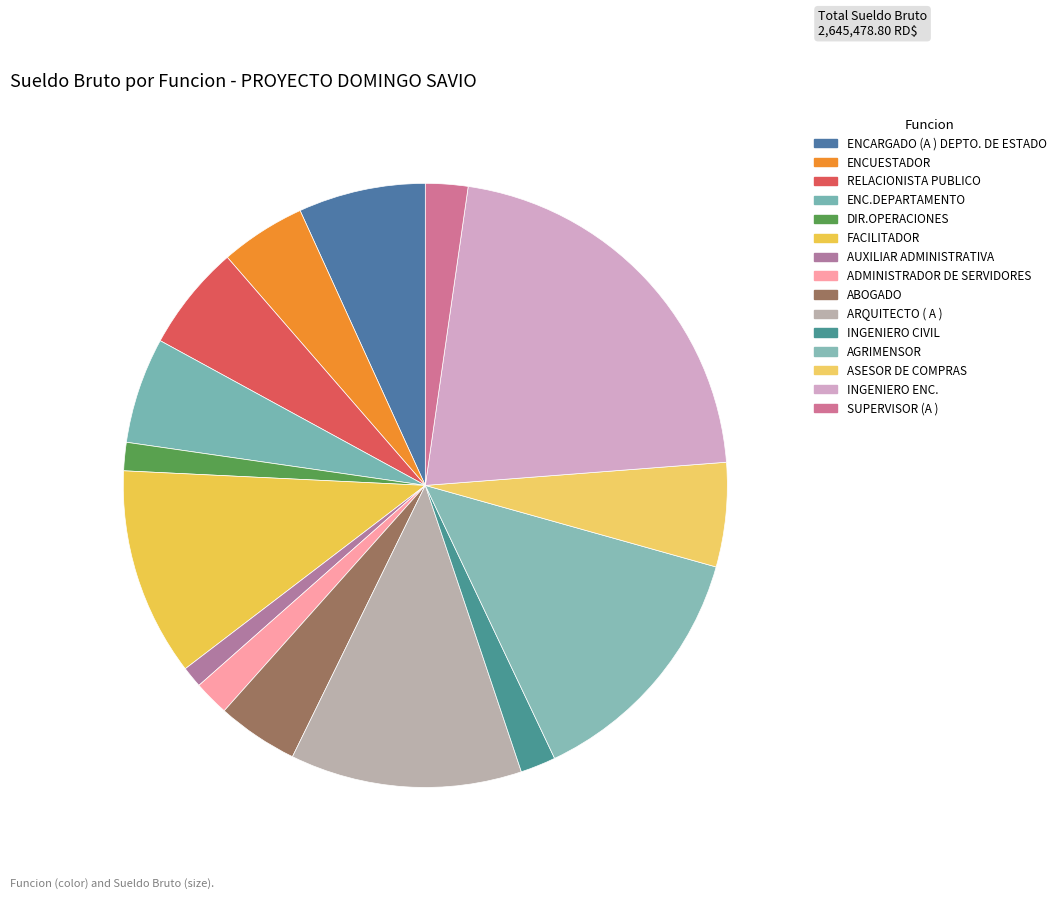

The FACILITADOR slice represents 19% of the pie. True or false?

False